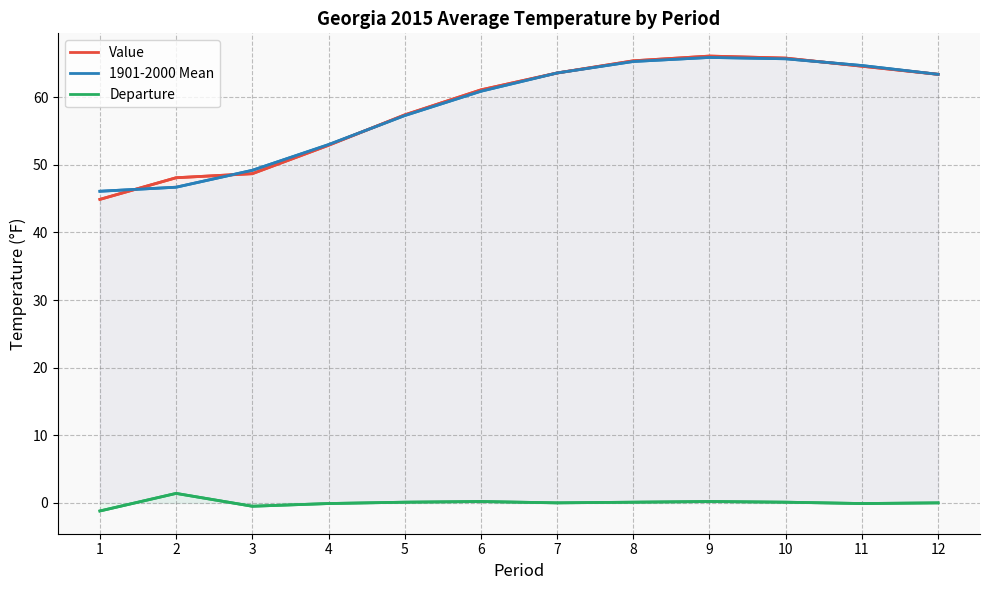

Which category has the highest value in the Departure series?

2